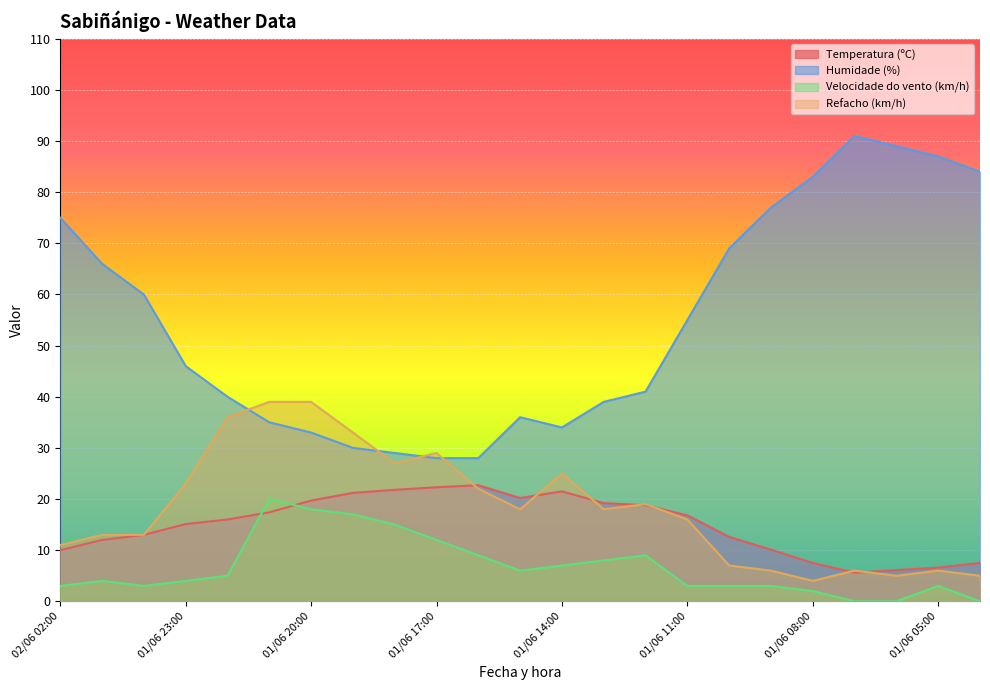

Reading left to right, extract all data points from this chart.

Temperatura (ºC): 02/06 02:00=10.0	02/06 01:00=12.0	02/06 00:00=13.0	01/06 23:00=15.1	01/06 22:00=16.0	01/06 21:00=17.4	01/06 20:00=19.7	01/06 19:00=21.2	01/06 18:00=21.8	01/06 17:00=22.3	01/06 16:00=22.7	01/06 15:00=20.2	01/06 14:00=21.5	01/06 13:00=19.2	01/06 12:00=18.8	01/06 11:00=16.8	01/06 10:00=12.6	01/06 09:00=10.1	01/06 08:00=7.5	01/06 07:00=5.6	01/06 06:00=6.1	01/06 05:00=6.6	01/06 04:00=7.5
Humidade (%): 02/06 02:00=75.0	02/06 01:00=66.0	02/06 00:00=60.0	01/06 23:00=46.0	01/06 22:00=40.0	01/06 21:00=35.0	01/06 20:00=33.0	01/06 19:00=30.0	01/06 18:00=29.0	01/06 17:00=28.0	01/06 16:00=28.0	01/06 15:00=36.0	01/06 14:00=34.0	01/06 13:00=39.0	01/06 12:00=41.0	01/06 11:00=55.0	01/06 10:00=69.0	01/06 09:00=77.0	01/06 08:00=83.0	01/06 07:00=91.0	01/06 06:00=89.0	01/06 05:00=87.0	01/06 04:00=84.0
Velocidade do vento (km/h): 02/06 02:00=3.0	02/06 01:00=4.0	02/06 00:00=3.0	01/06 23:00=4.0	01/06 22:00=5.0	01/06 21:00=20.0	01/06 20:00=18.0	01/06 19:00=17.0	01/06 18:00=15.0	01/06 17:00=12.0	01/06 16:00=9.0	01/06 15:00=6.0	01/06 14:00=7.0	01/06 13:00=8.0	01/06 12:00=9.0	01/06 11:00=3.0	01/06 10:00=3.0	01/06 09:00=3.0	01/06 08:00=2.0	01/06 07:00=0.0	01/06 06:00=0.0	01/06 05:00=3.0	01/06 04:00=0.0
Refacho (km/h): 02/06 02:00=11.0	02/06 01:00=13.0	02/06 00:00=13.0	01/06 23:00=23.0	01/06 22:00=36.0	01/06 21:00=39.0	01/06 20:00=39.0	01/06 19:00=33.0	01/06 18:00=27.0	01/06 17:00=29.0	01/06 16:00=22.0	01/06 15:00=18.0	01/06 14:00=25.0	01/06 13:00=18.0	01/06 12:00=19.0	01/06 11:00=16.0	01/06 10:00=7.0	01/06 09:00=6.0	01/06 08:00=4.0	01/06 07:00=6.0	01/06 06:00=5.0	01/06 05:00=6.0	01/06 04:00=5.0